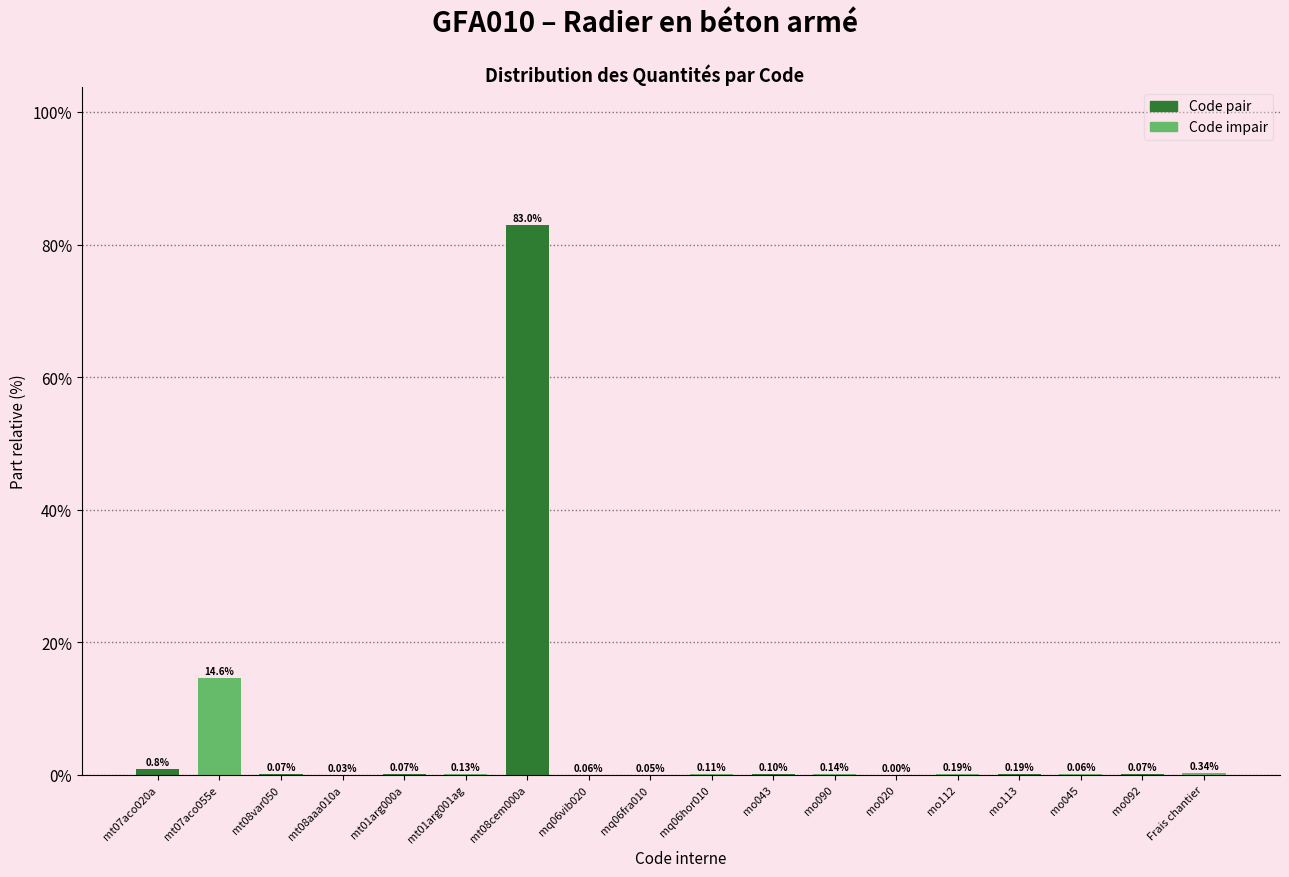

What is the sum of the values at mt07aco020a and mt08aaa010a?

0.9